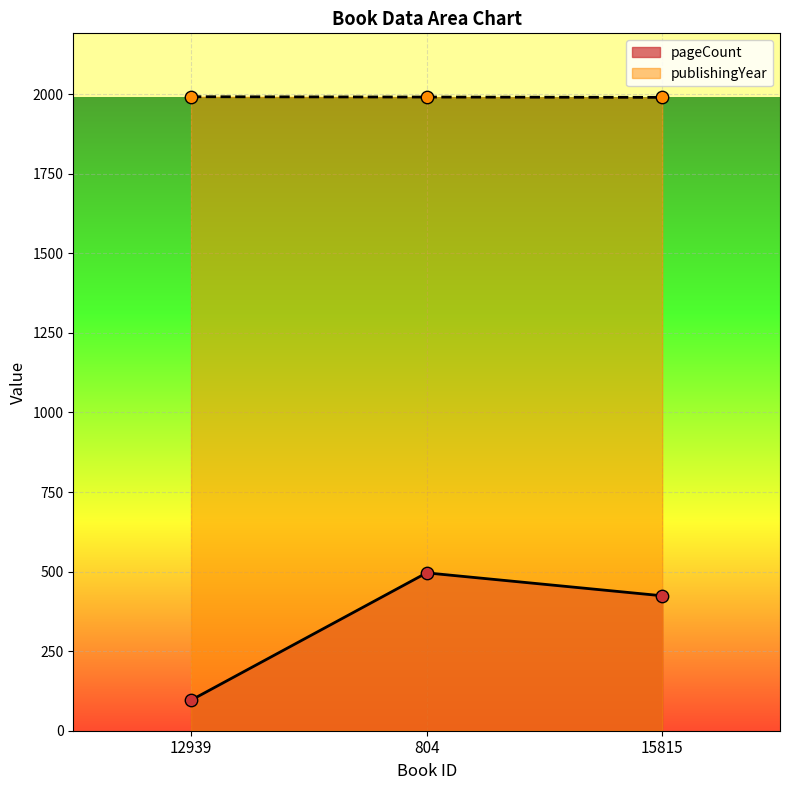

At which category is the sum across all series the highest?

804